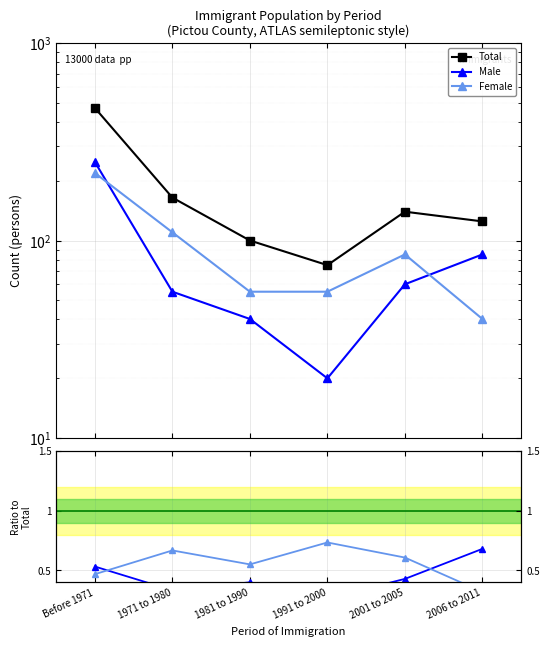

Is it true that Male / Total equals 0.4 at 1981 to 1990?

True